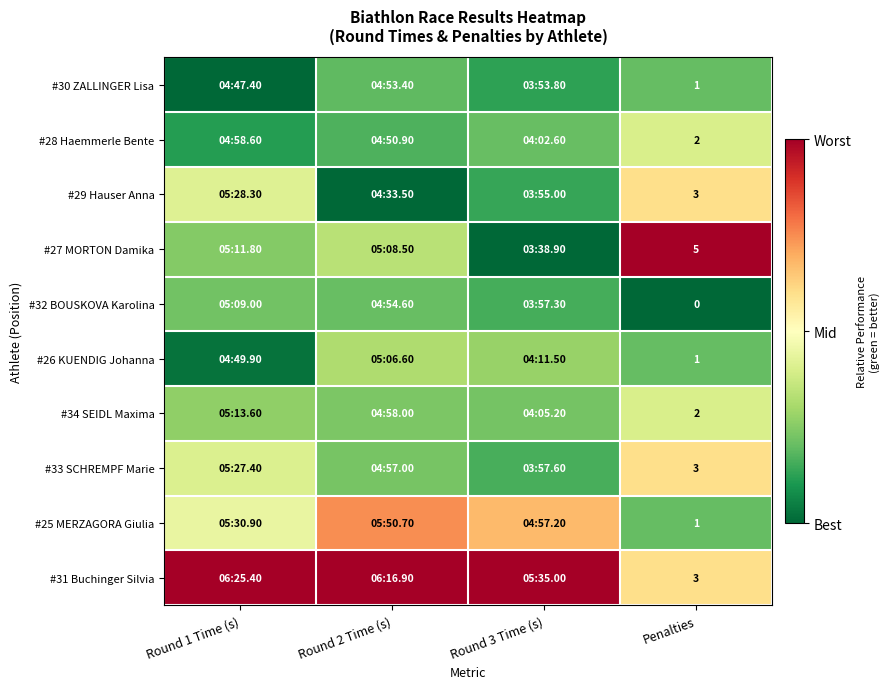

Is the value of #25 MERZAGORA Giulia at Round 1 Time (s) greater than the value of #28 Haemmerle Bente at Round 2 Time (s)?

Yes